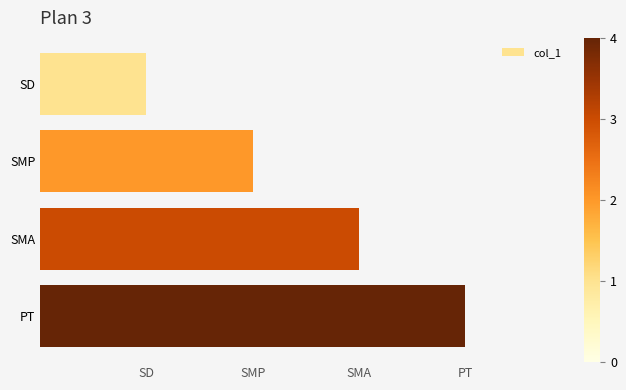

How many series are shown in this chart?

1